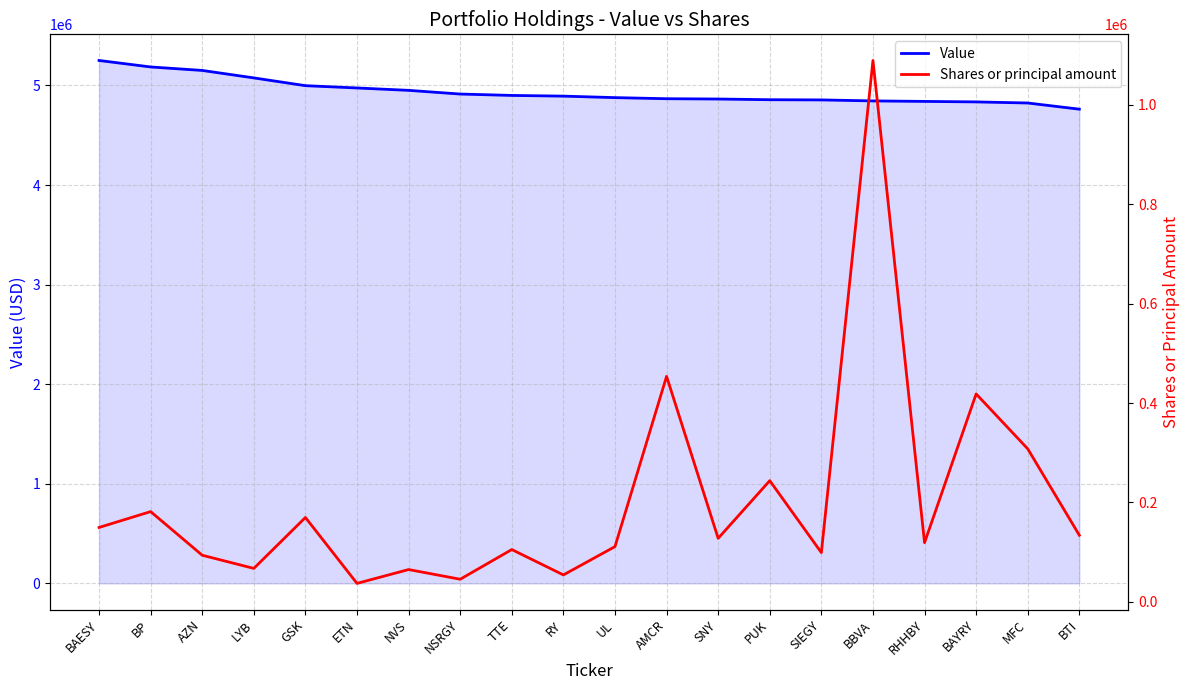

At which label does Value reach its minimum?

BTI